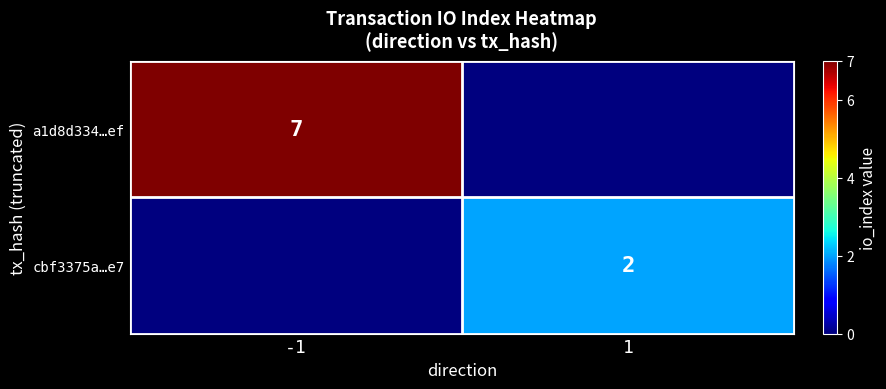

The a1d8d334…ef series shows 11 at -1. True or false?

False